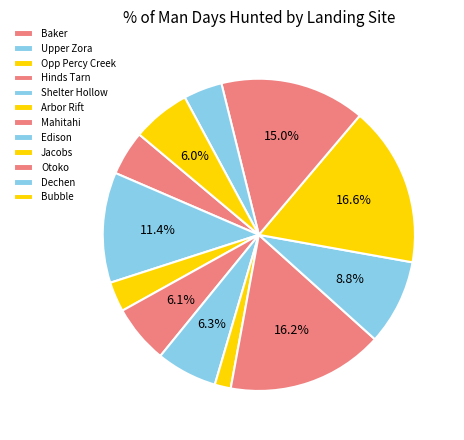

The Upper Zora slice represents 19% of the pie. True or false?

False